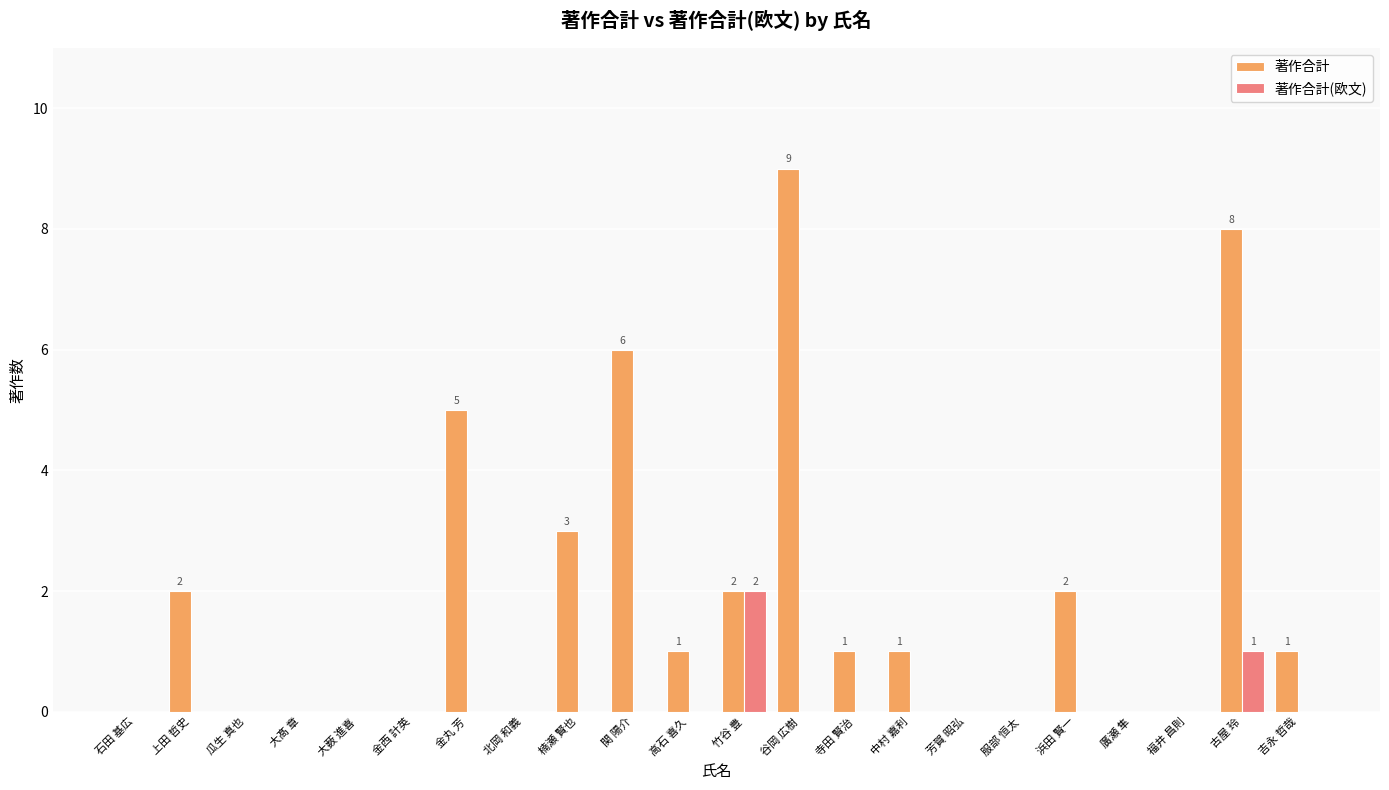

How many categories are shown in the chart?

22